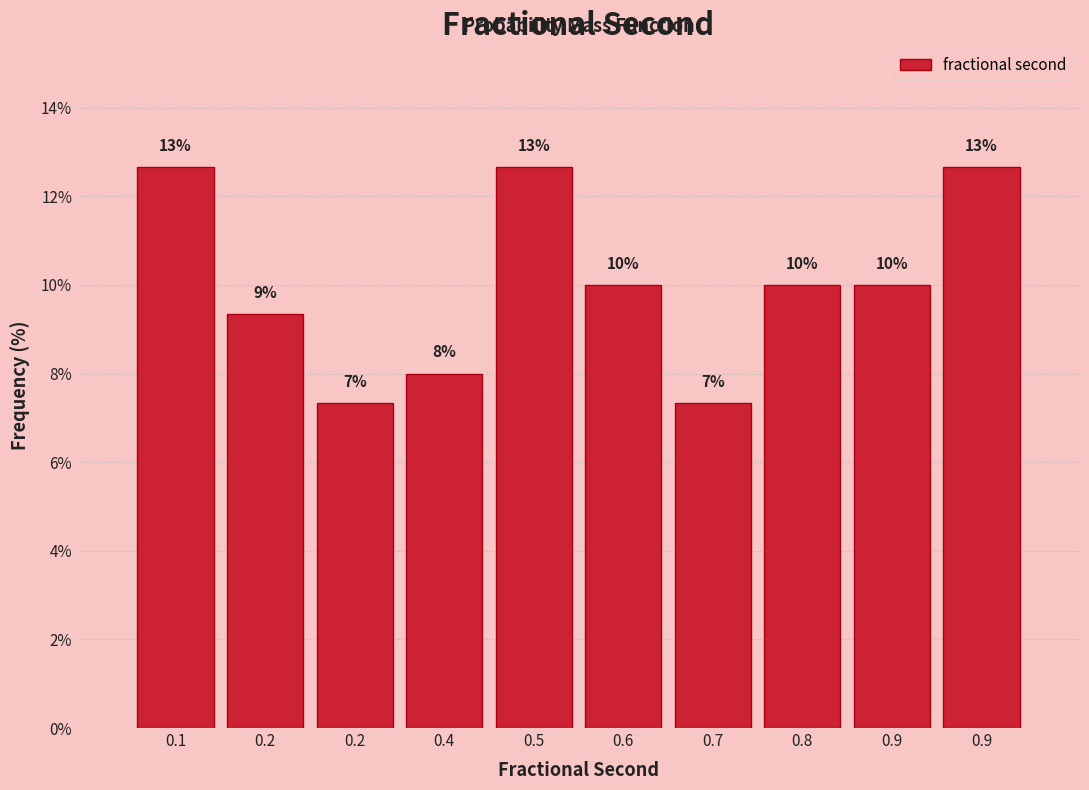

Are the bars horizontal?

No